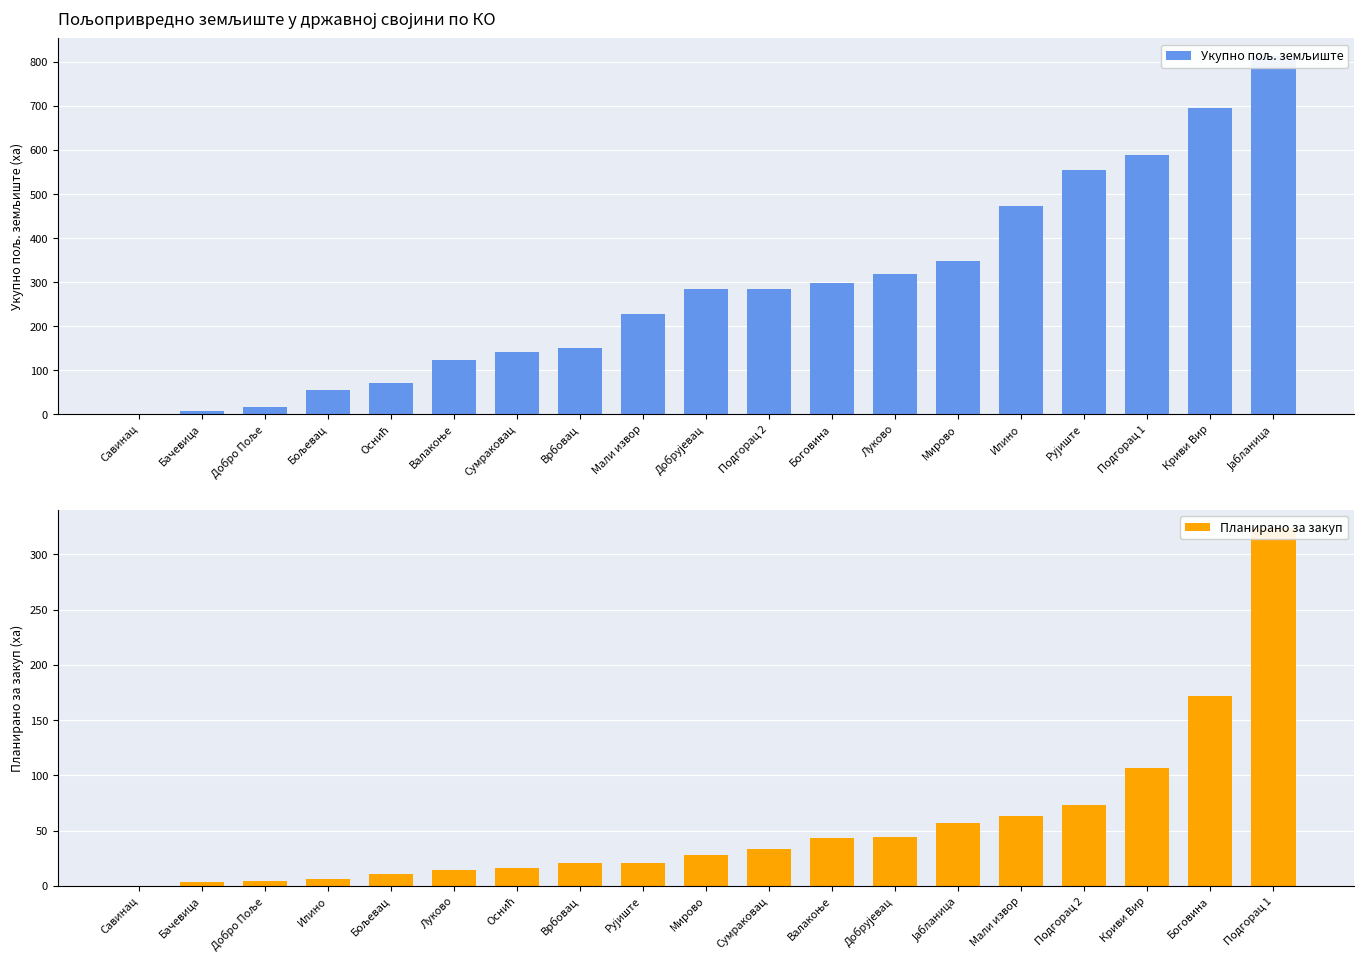

At which category does the chart reach its peak across all series?

Јабланица